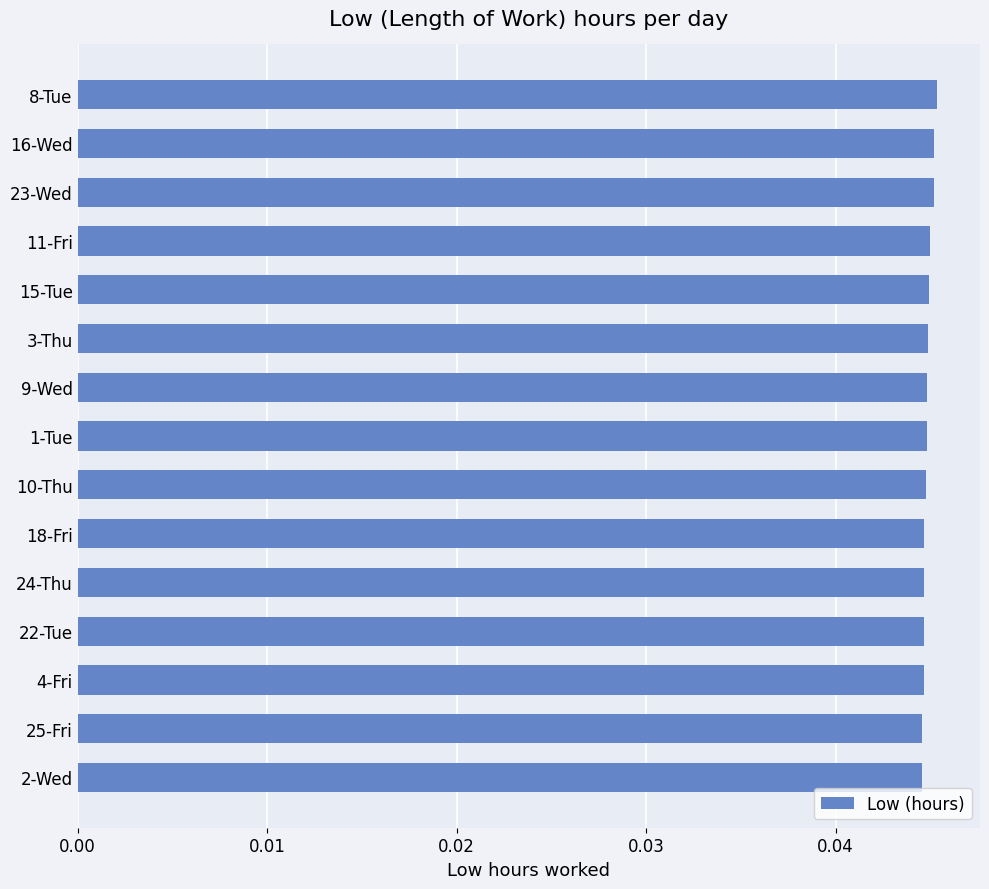

Is it true that the value at 9-Wed is 0.1?

False